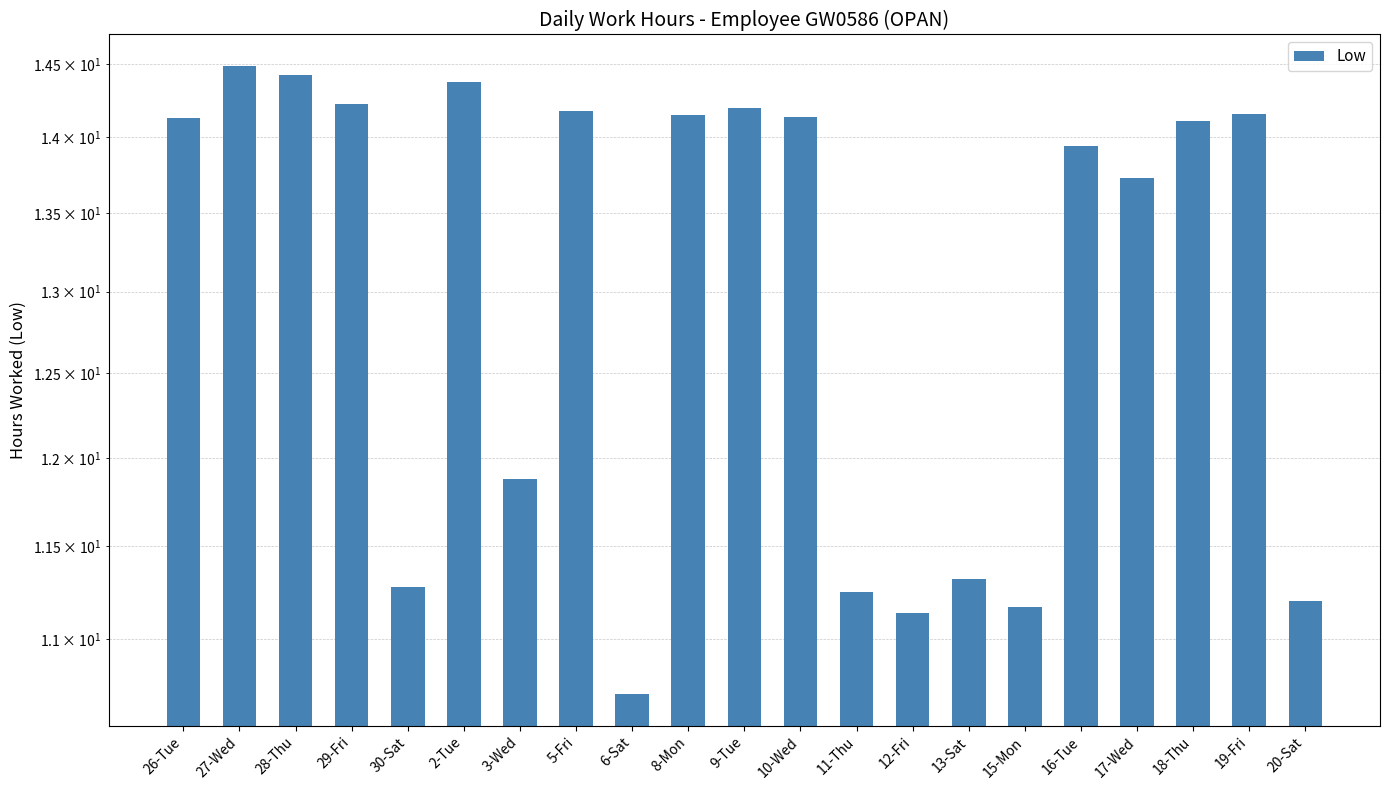

What is the greatest value displayed?

14.5